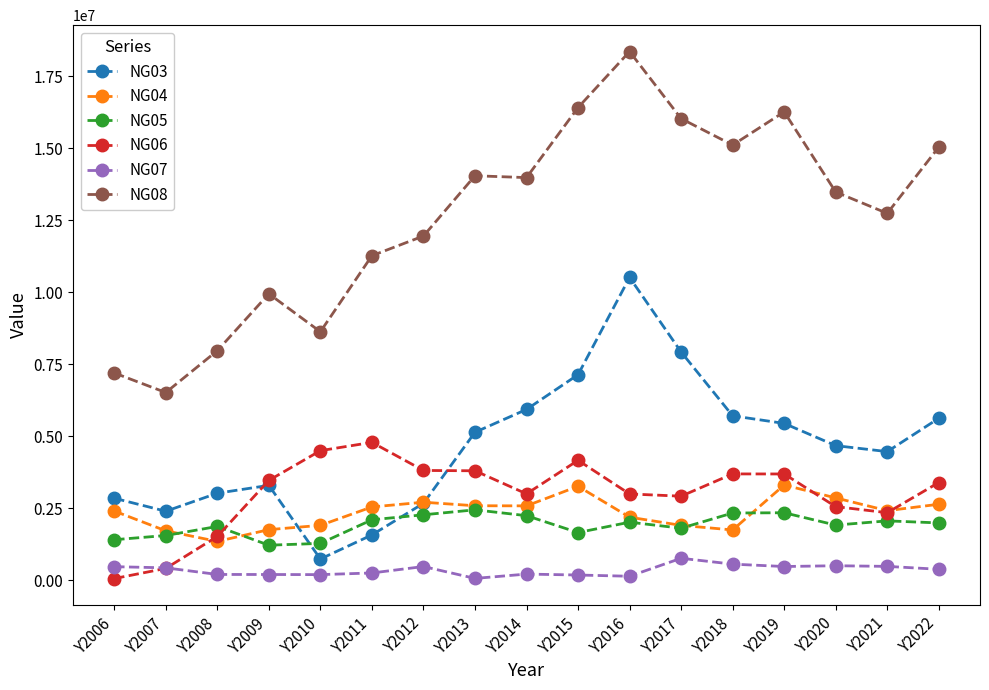

The NG04 series shows 1462800 at Y2011. True or false?

False